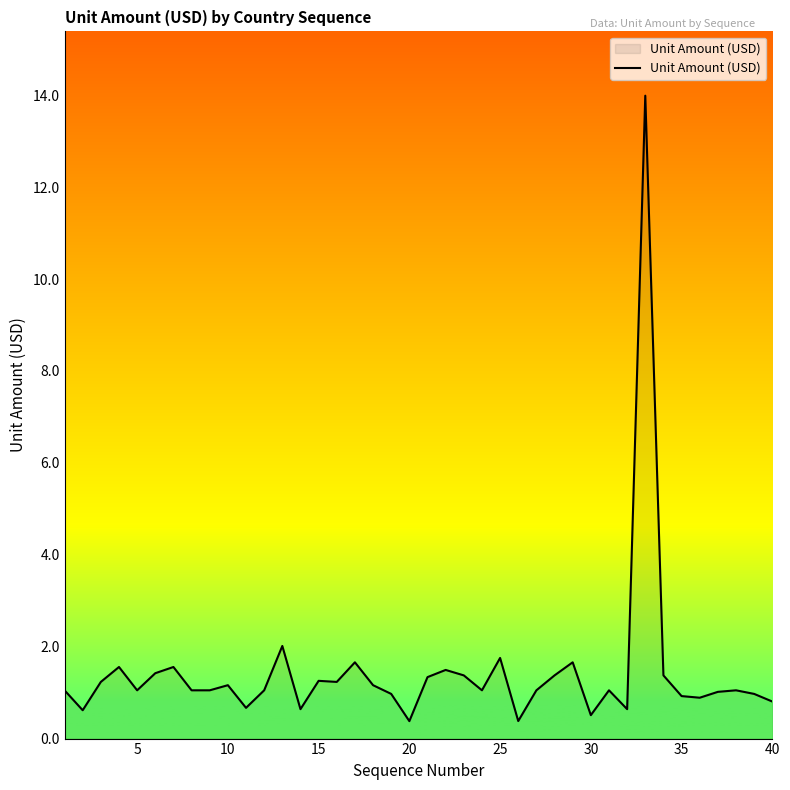

What is the greatest value displayed?

14.0